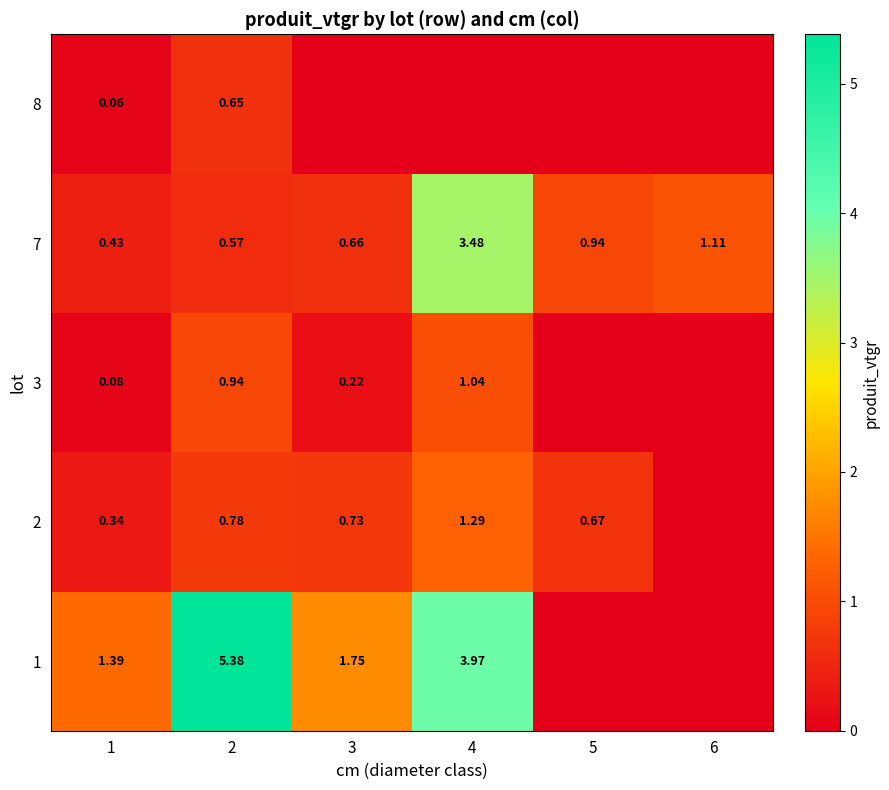

What value does the 7 series have at 4?

3.5